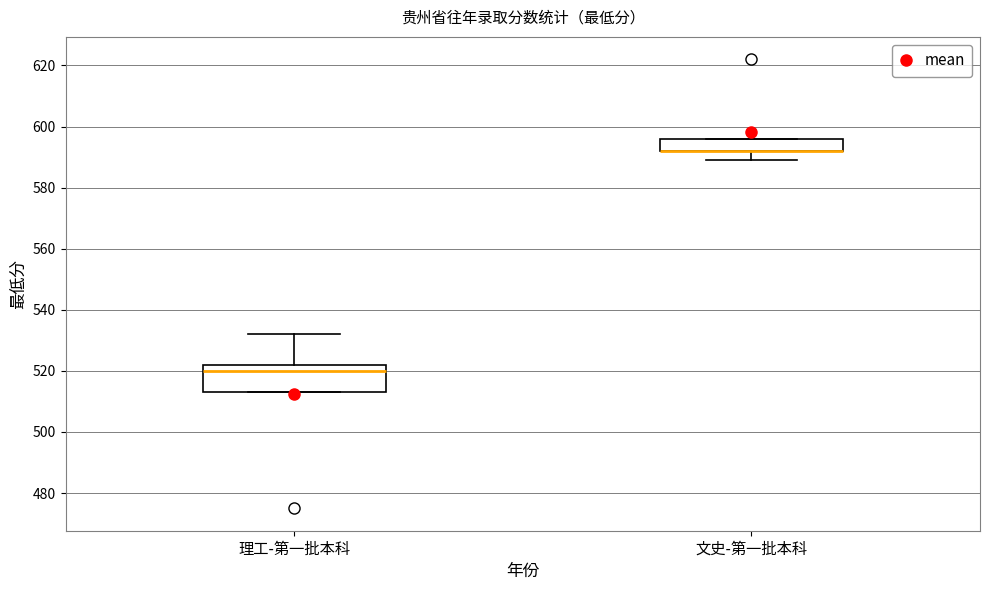

Where does the lower whisker of the box for 文史-第一批本科 end on the y-axis? The values are not printed on the chart, so give them approximately, as read against the axis.

590